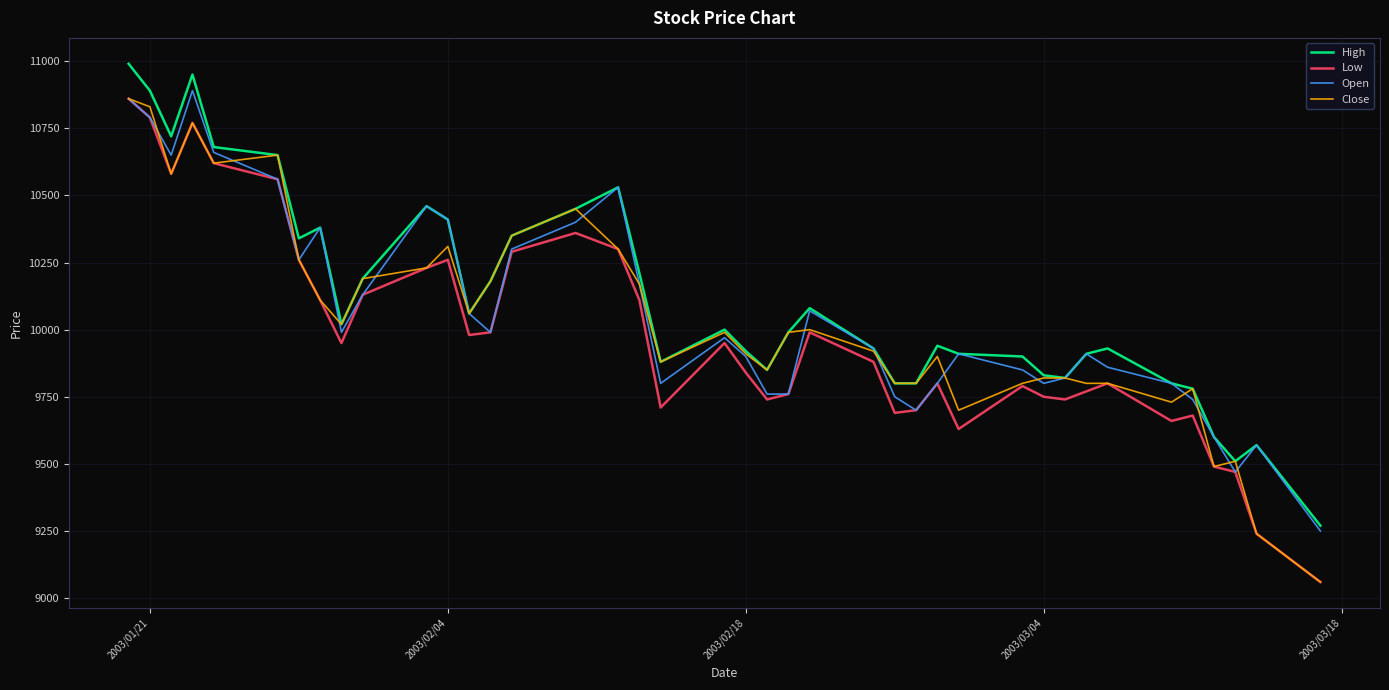

What is the maximum value for Open?

10890